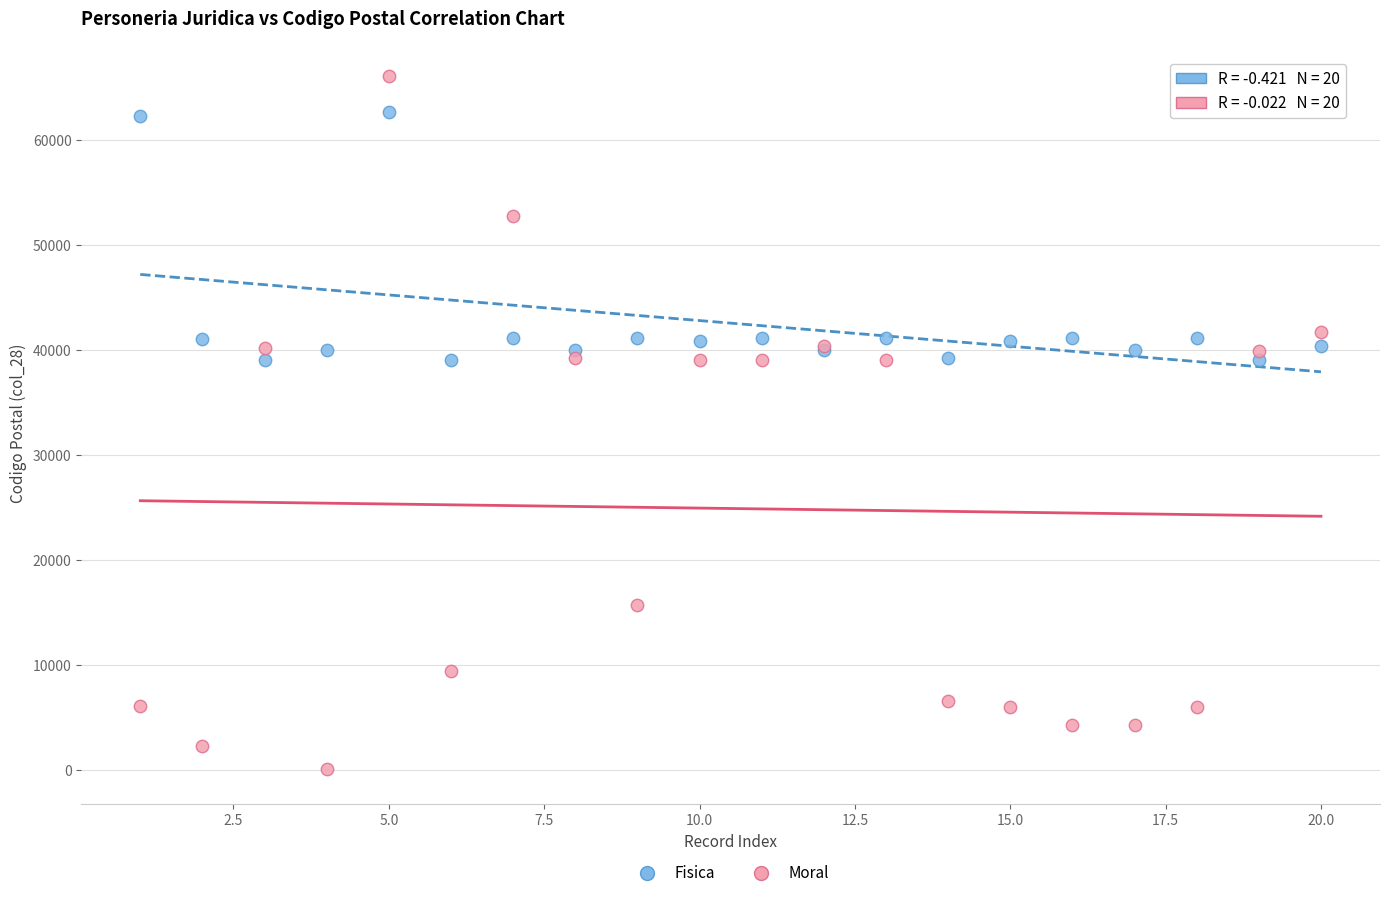

In the Fisica series, what Y value is closest to 50833?

41100